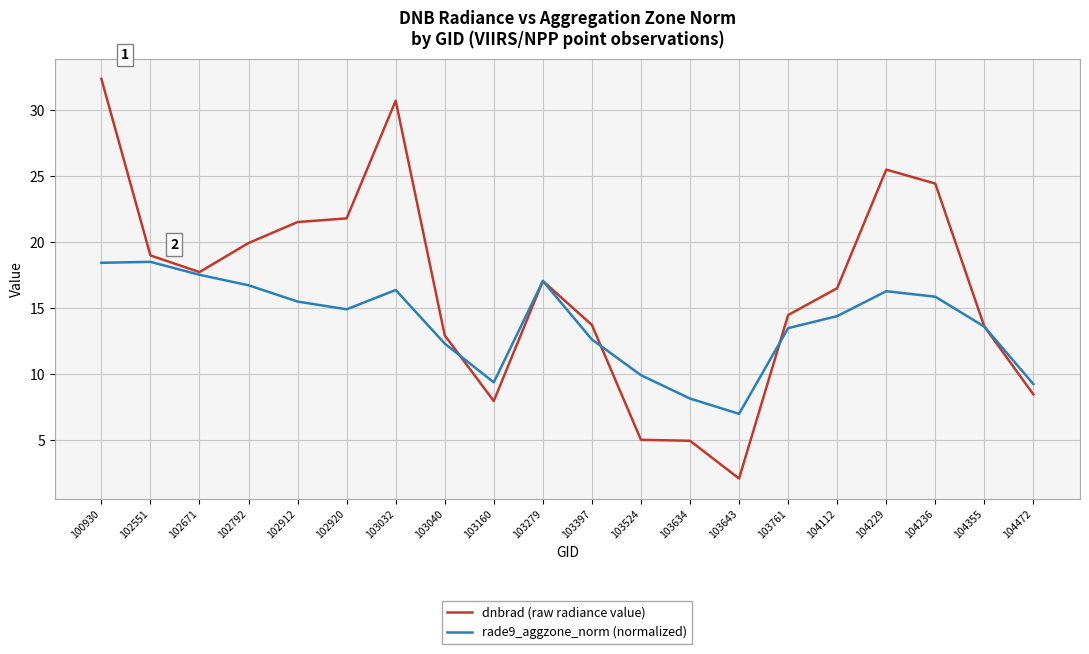

What is the highest value of the dnbrad (raw radiance value) series?

32.3